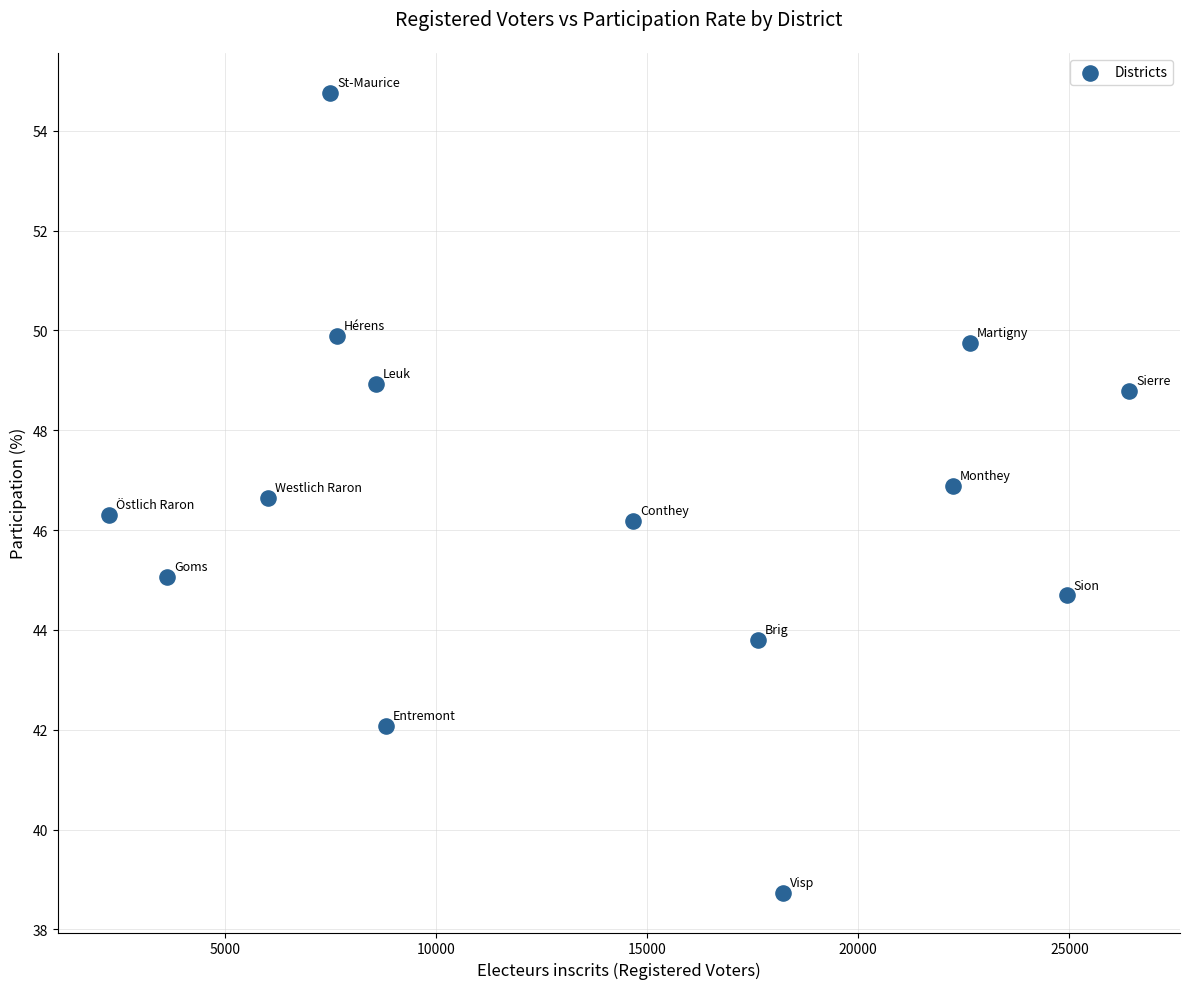

What is the range of Y values (max minus min)?

16.0